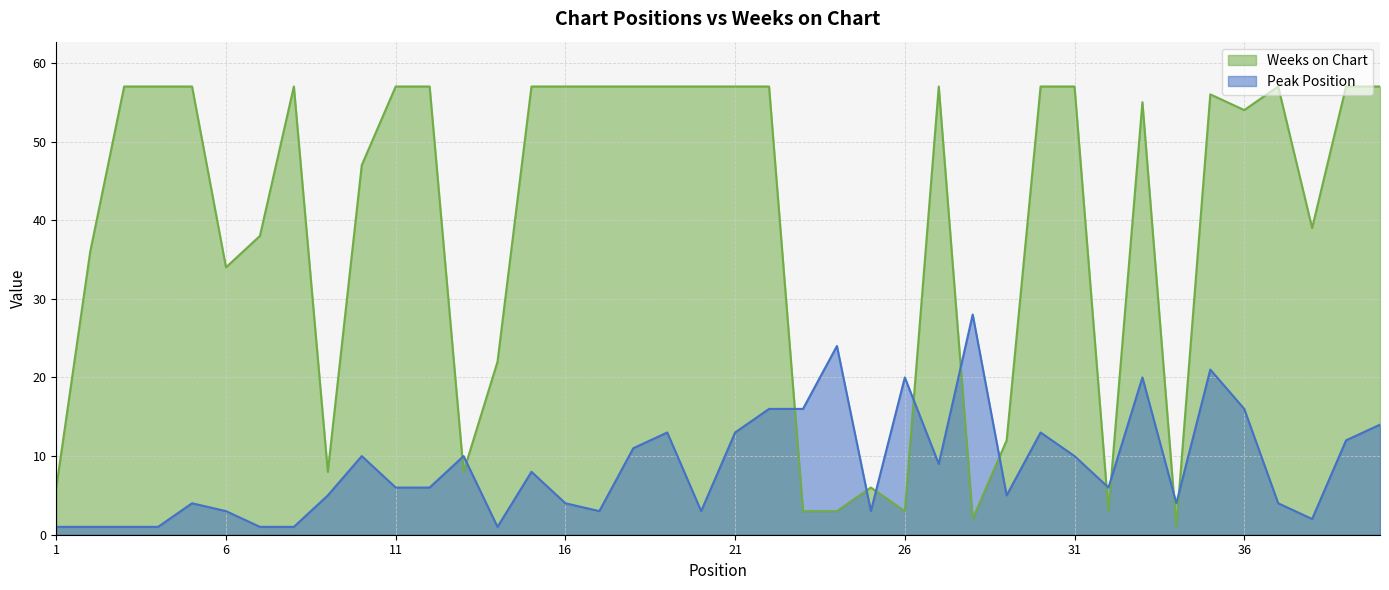

What is the difference between the second highest and minimum values in the Weeks on Chart series?

56